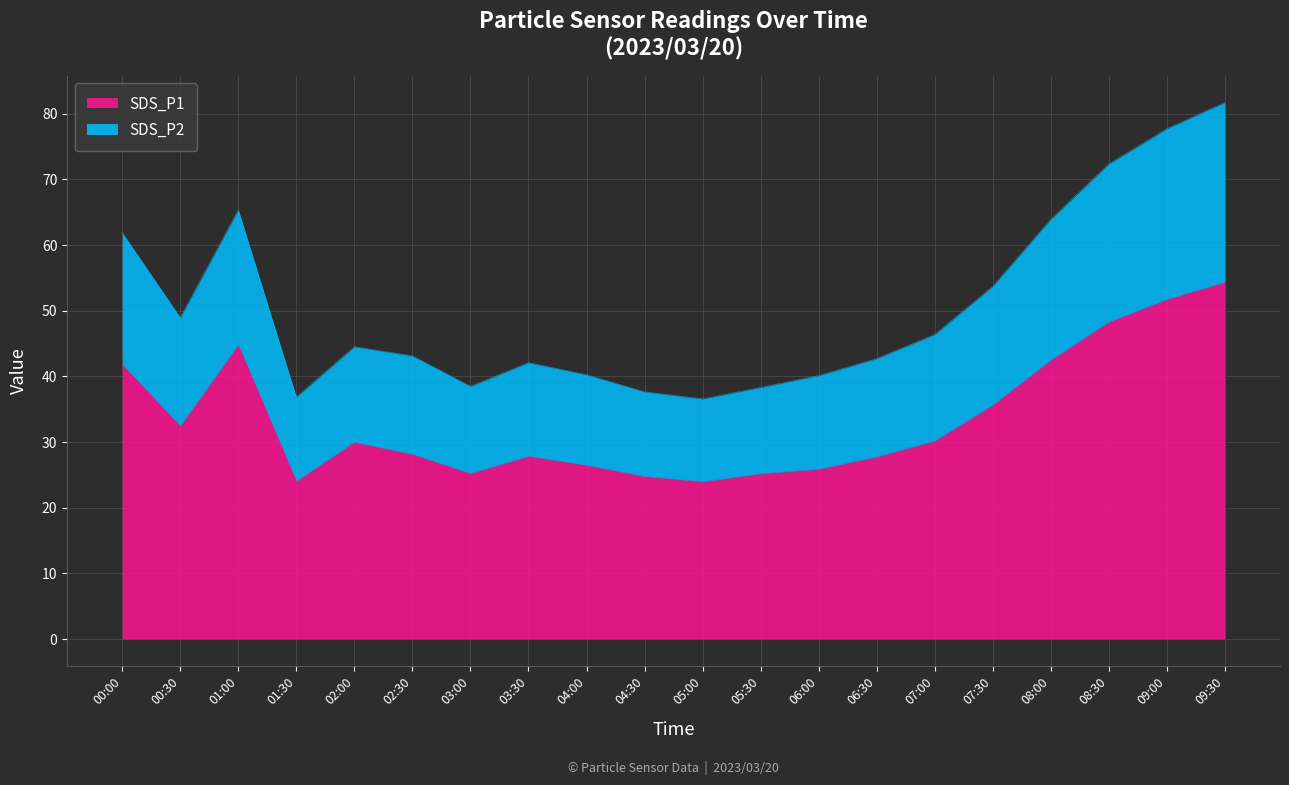

Which series has the widest spread of values?

SDS_P2